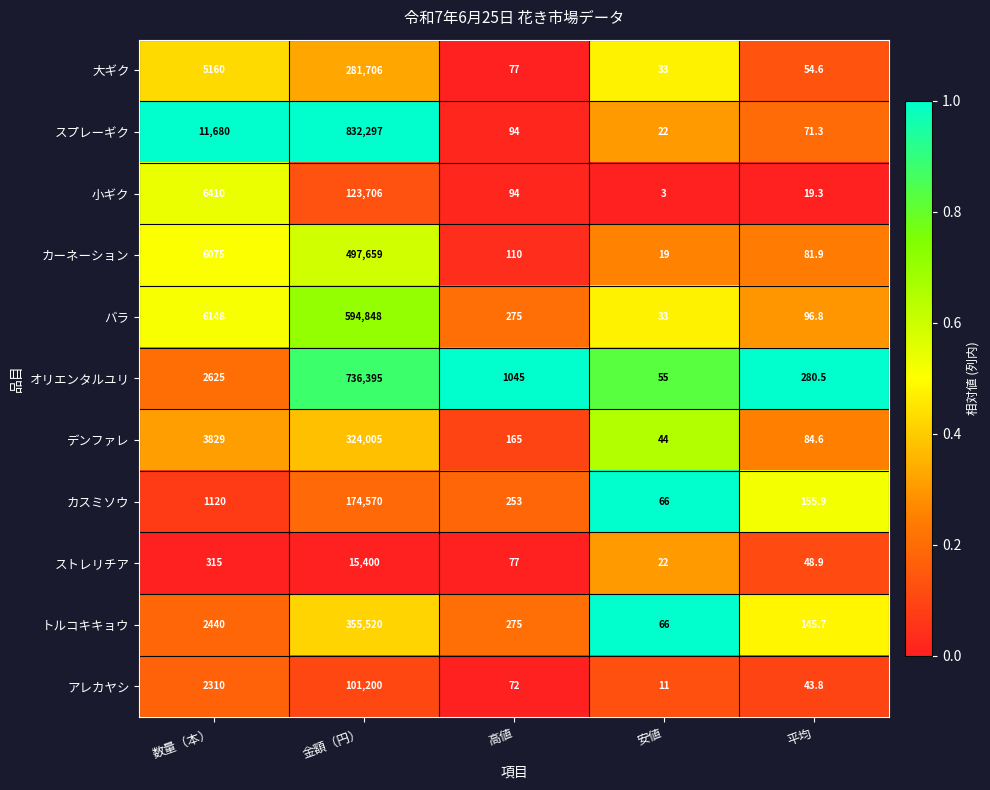

At which category is the sum across all series the highest?

金額（円）